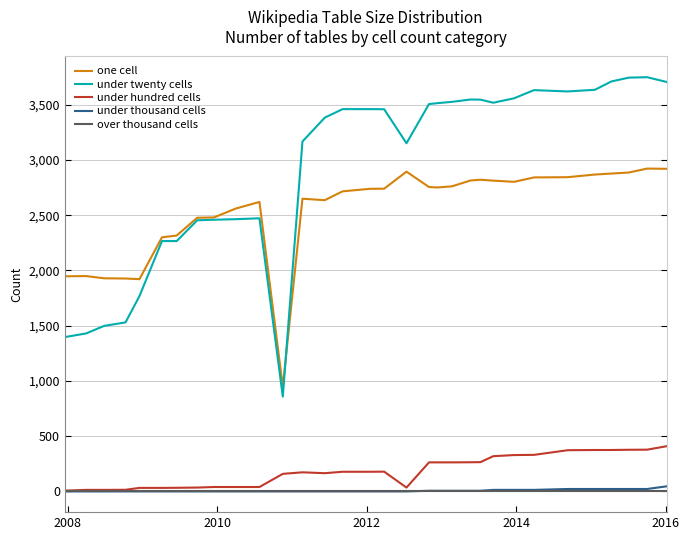

List the series in order of their peak value, highest first.

under twenty cells, one cell, under hundred cells, under thousand cells, over thousand cells